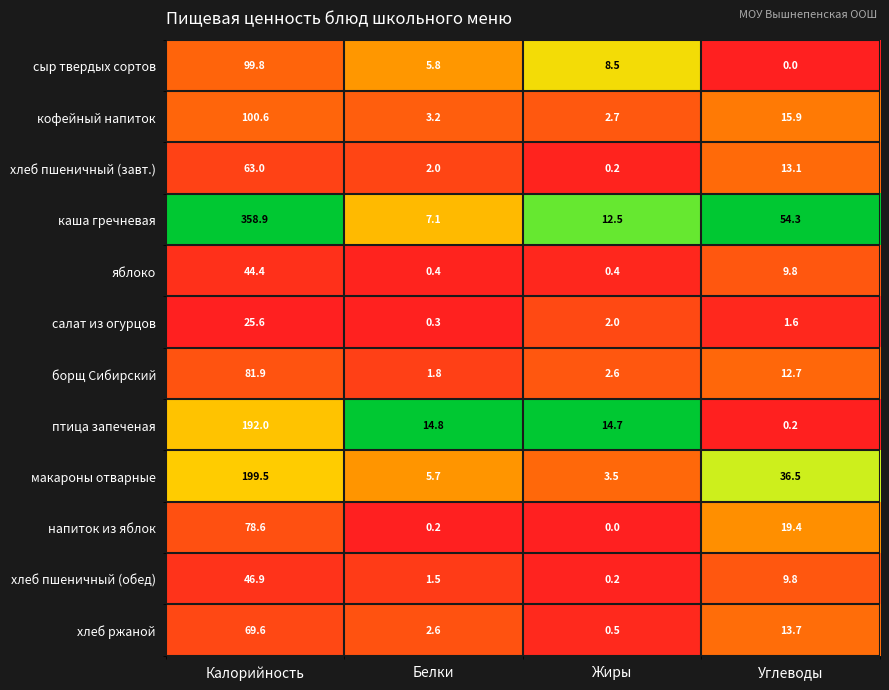

The напиток из яблок series shows 0.0 at Жиры. True or false?

True